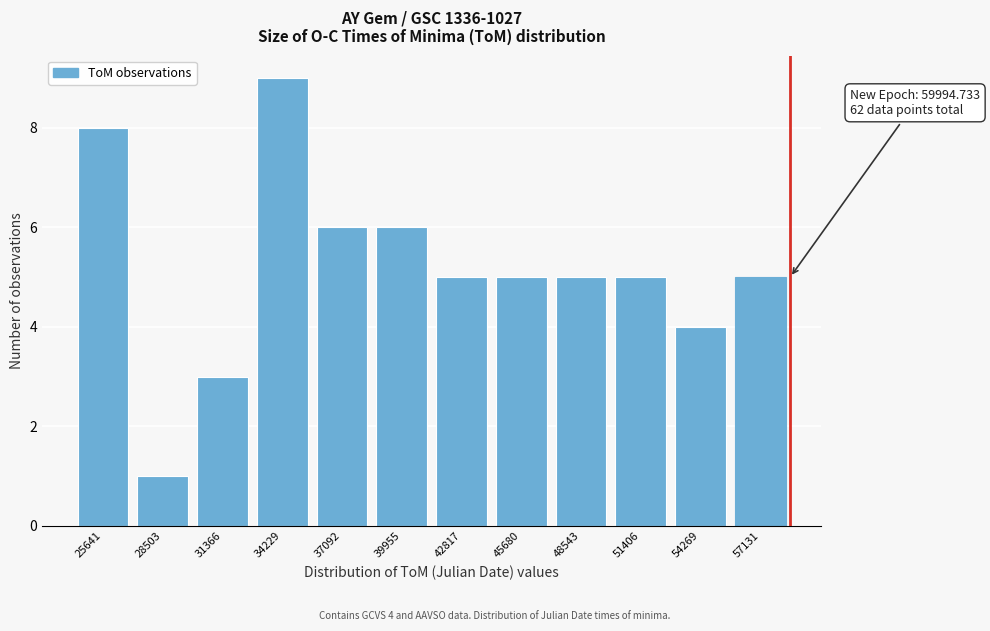

Reading left to right, what are all the values shown in this chart?

25641=8	28503=1	31366=3	34229=9	37092=6	39955=6	42817=5	45680=5	48543=5	51406=5	54269=4	57131=5